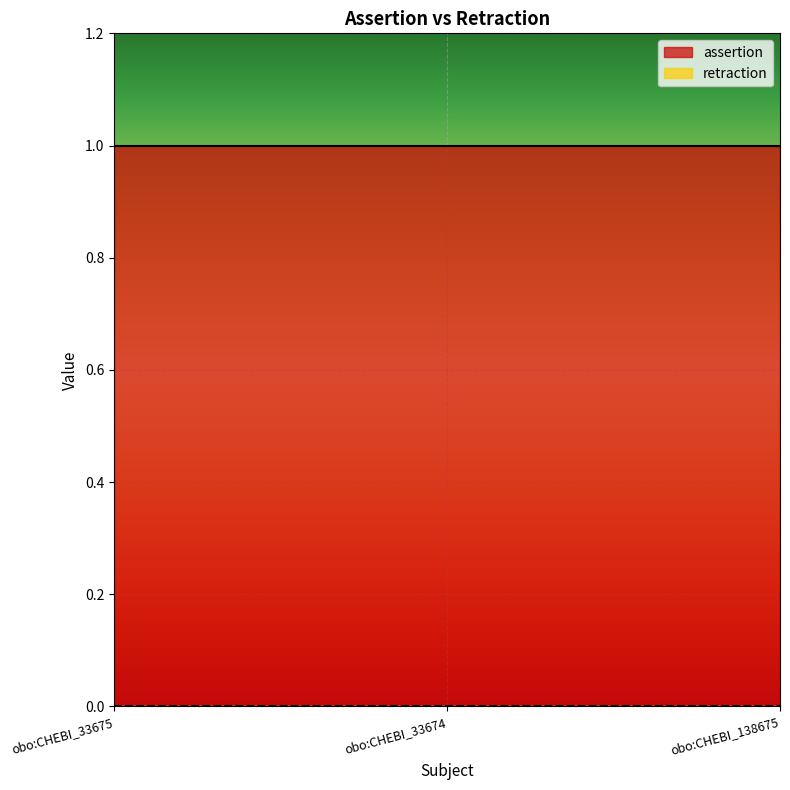

Rank the series by their maximum value, from highest to lowest.

assertion, retraction